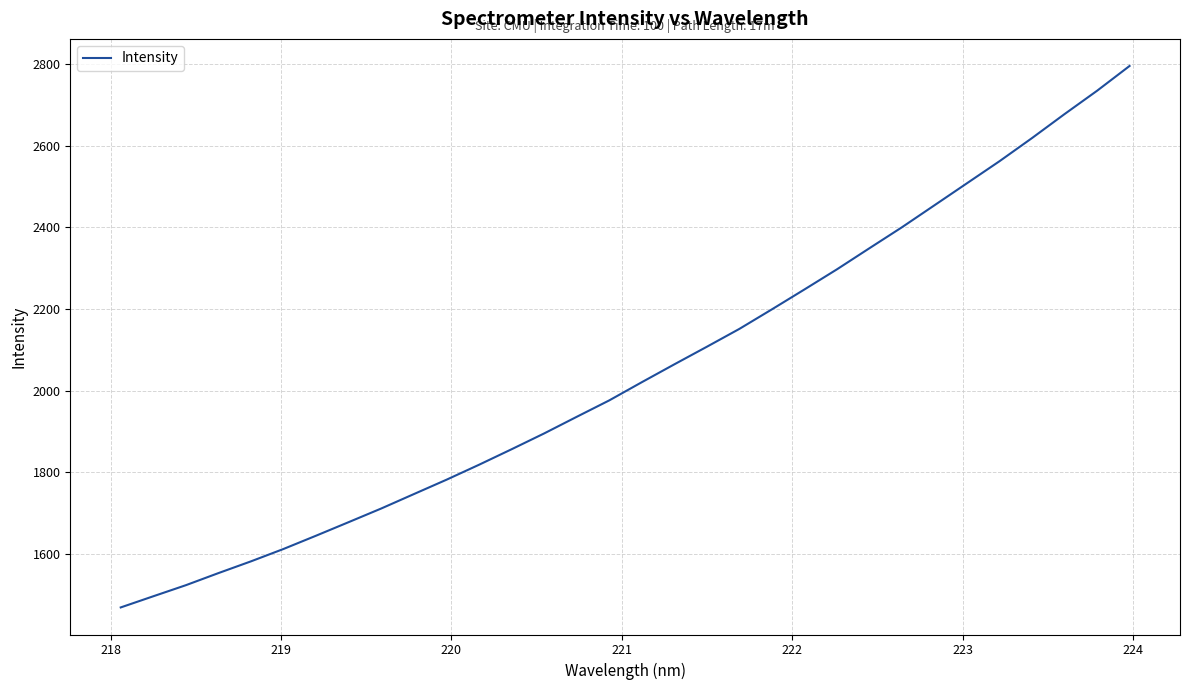

How many values are below 2020?

16